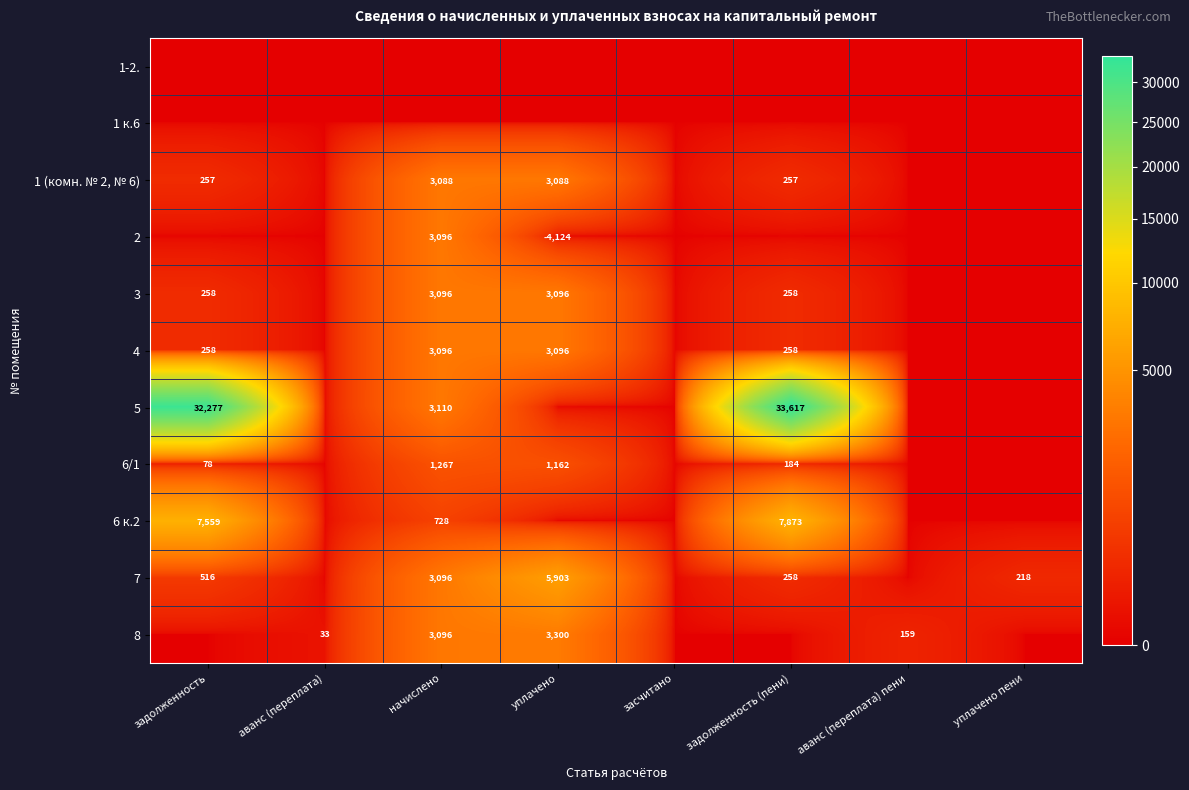

The value of 7 at уплачено is 5903. True or false?

True